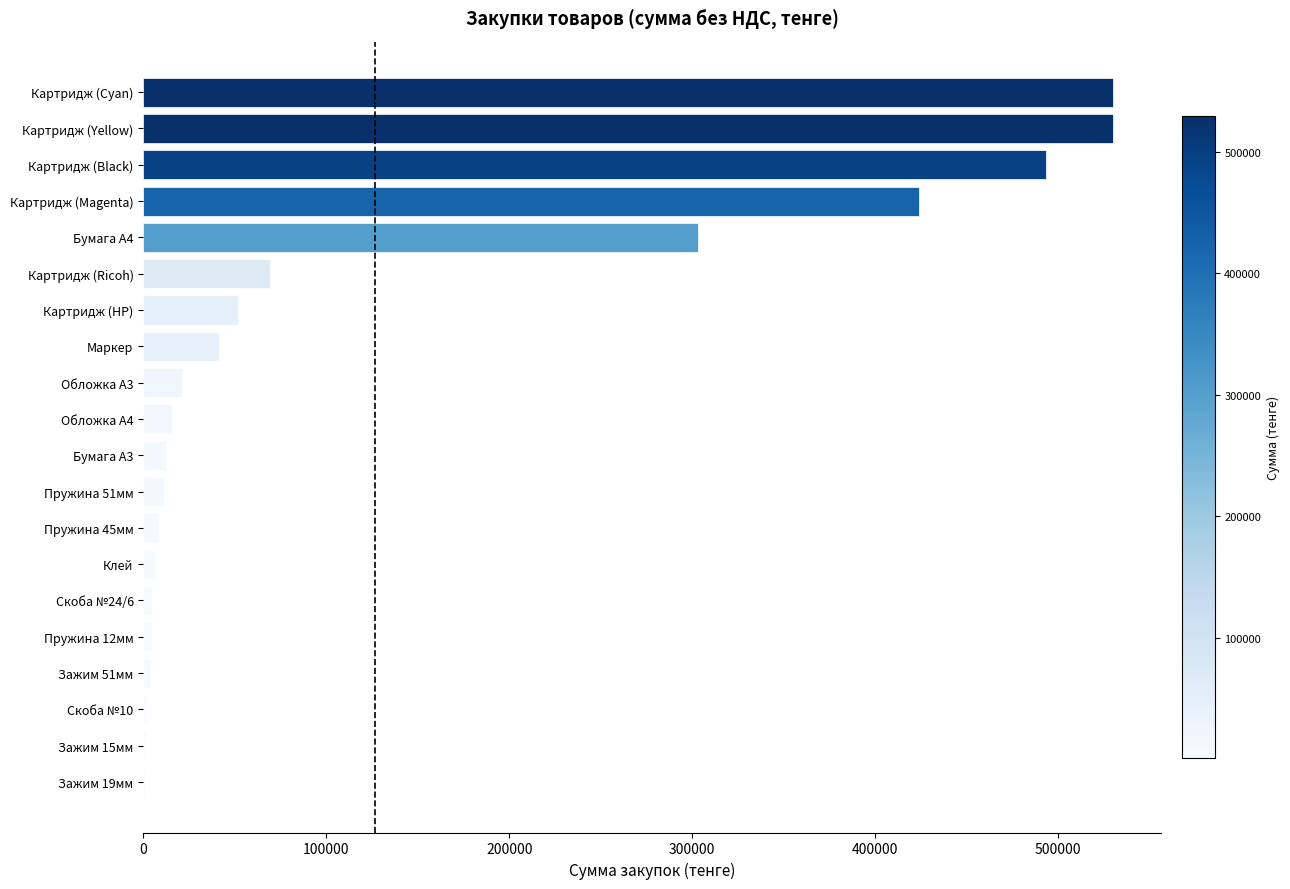

The value at Картридж (Magenta) is 423840.0. True or false?

True